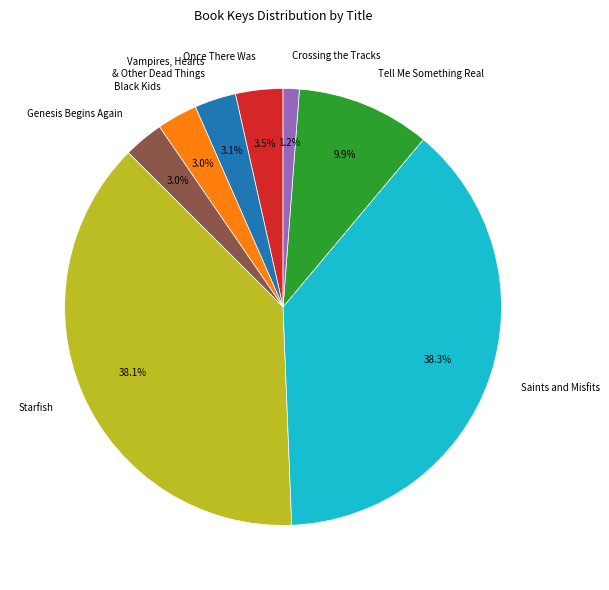

Which slice is the smallest?

Crossing the Tracks